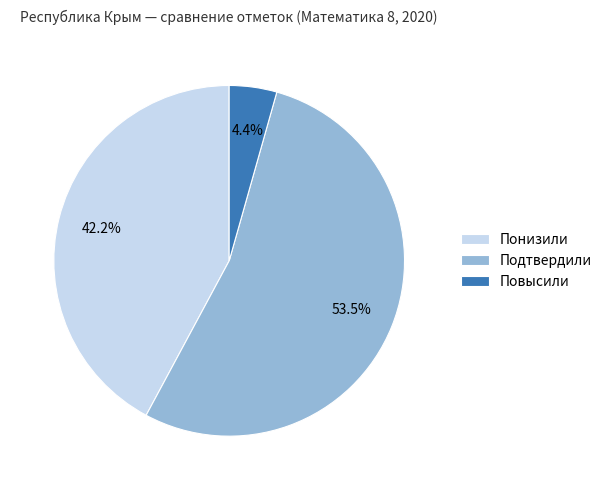

To the nearest percent, what is the difference between the largest and smallest slice percentages?

49%